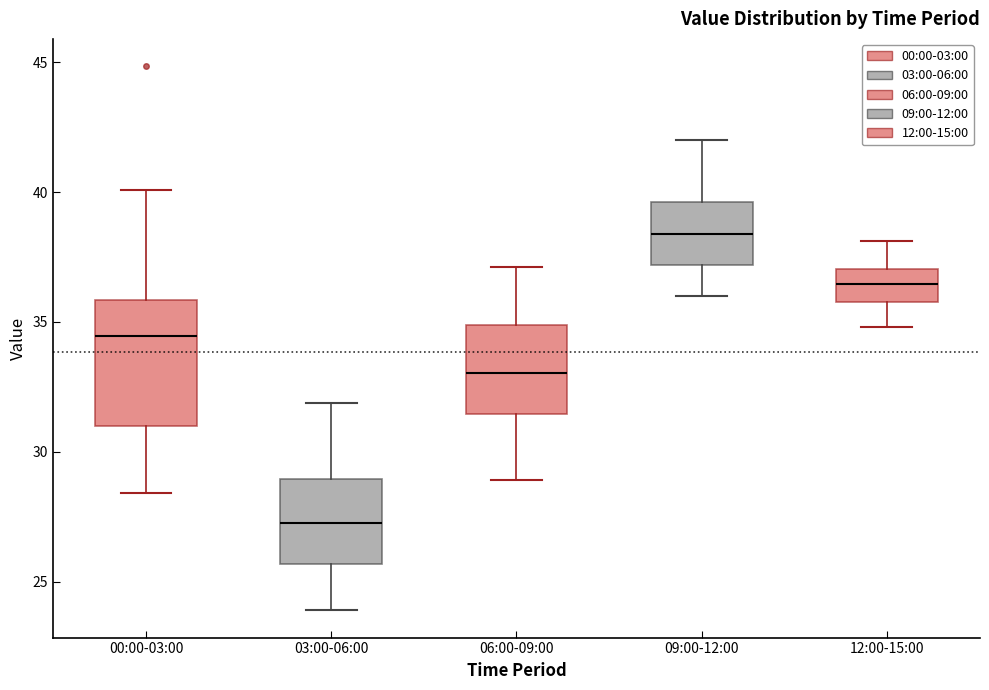

Which box is the tallest, from its lower edge to its upper edge?

00:00-03:00